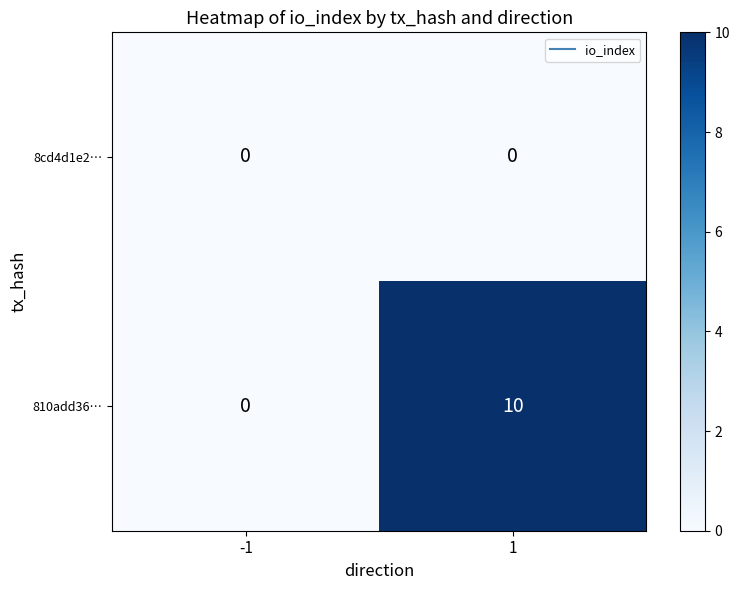

The 8cd4d1e2… series shows 0 at -1. True or false?

True